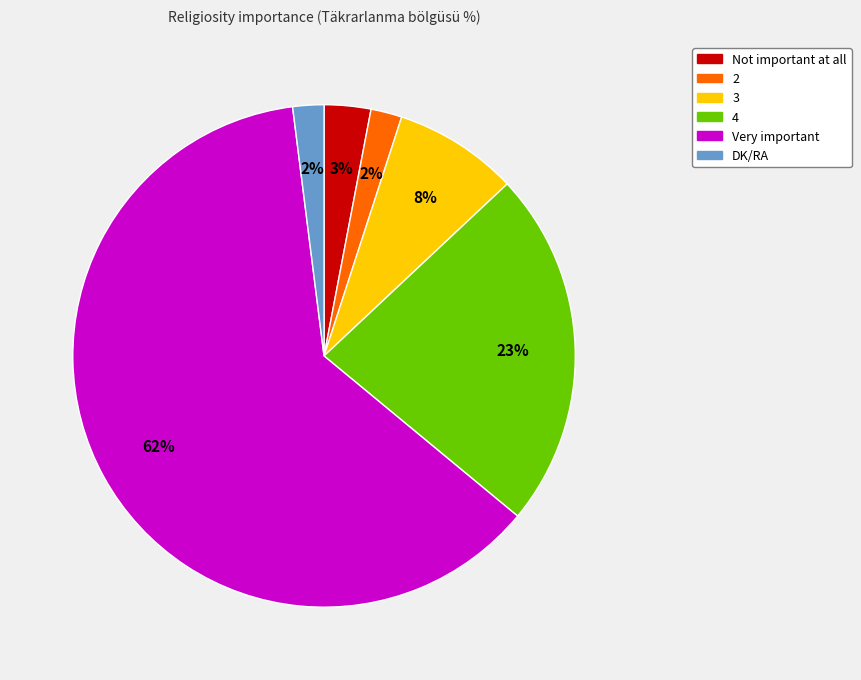

What is the ratio of the value at 3 to the value at DK/RA?

4.0